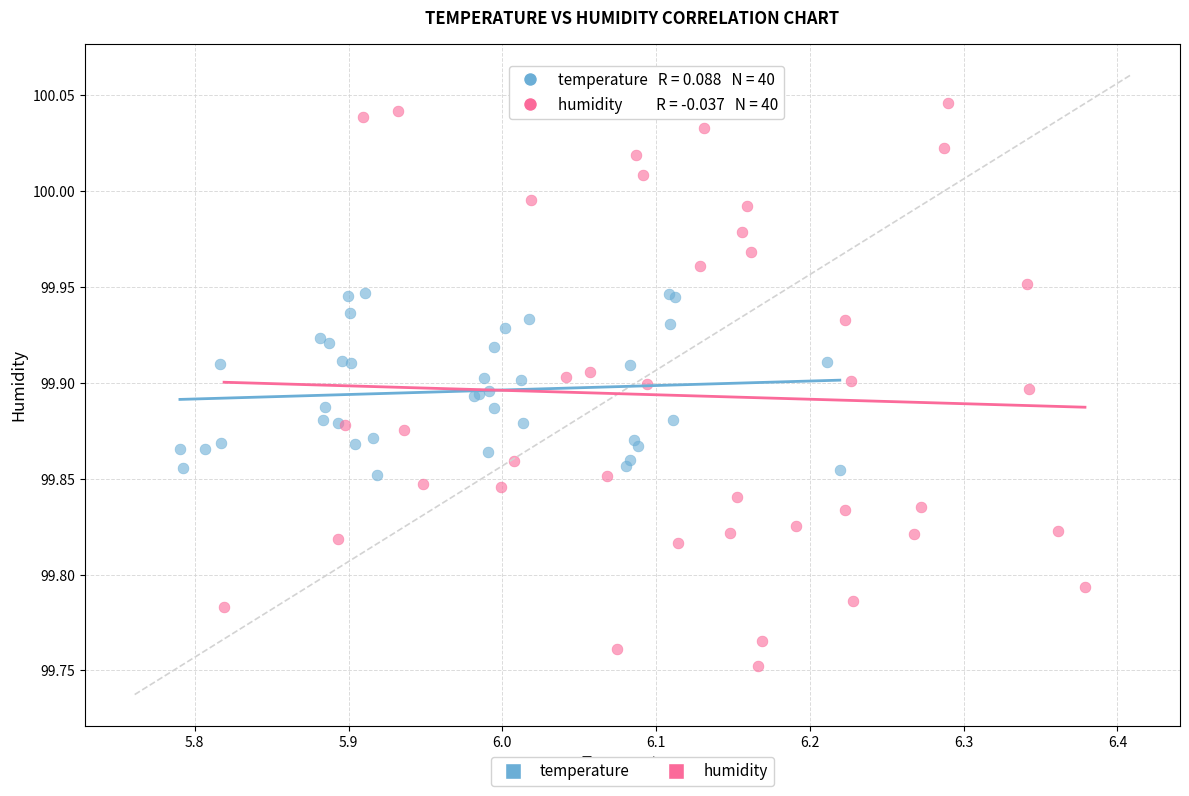

Which series reaches the minimum Y coordinate?

humidity